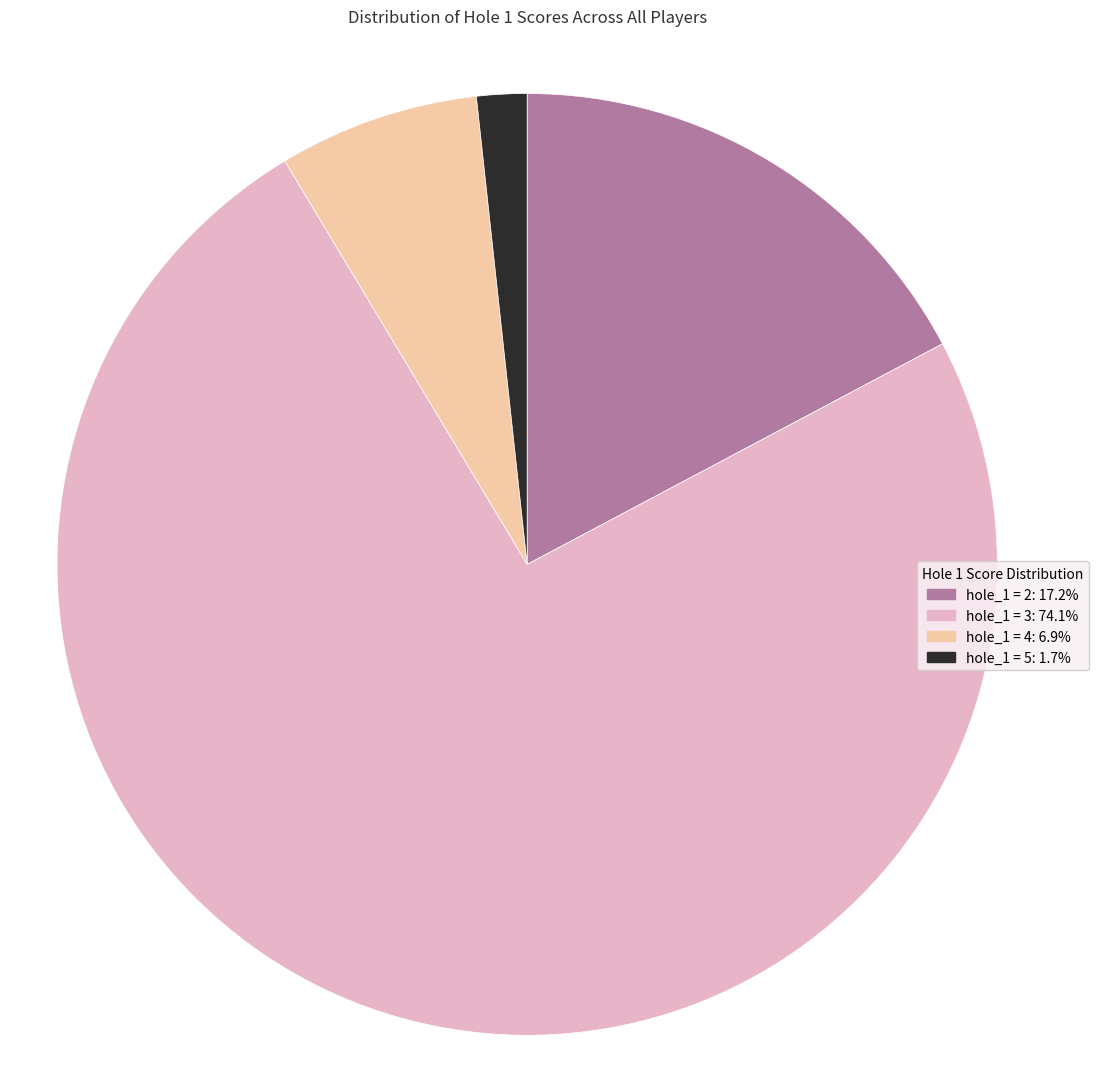

Does any single category account for the majority?

Yes